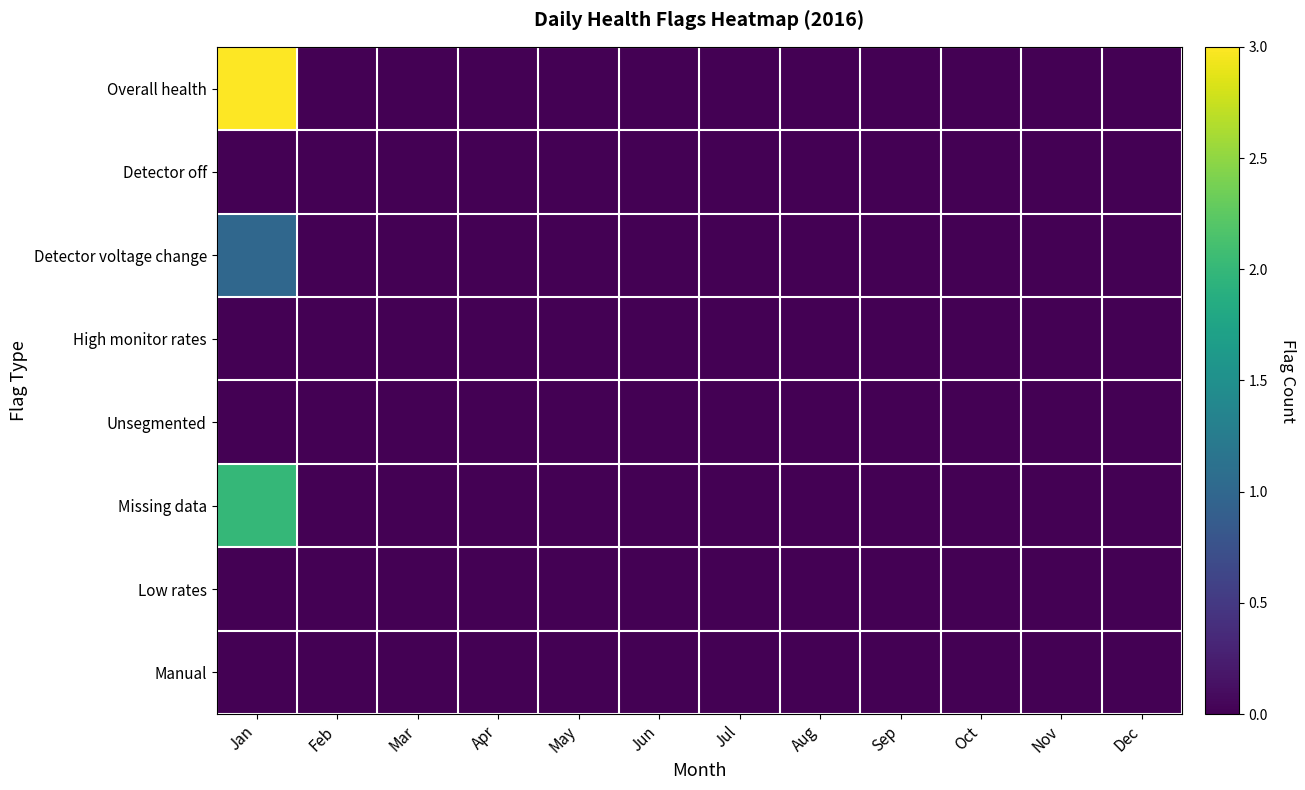

Rank the series by their maximum value, from highest to lowest.

Overall health, Missing data, Detector voltage change, Detector off, High monitor rates, Unsegmented, Low rates, Manual